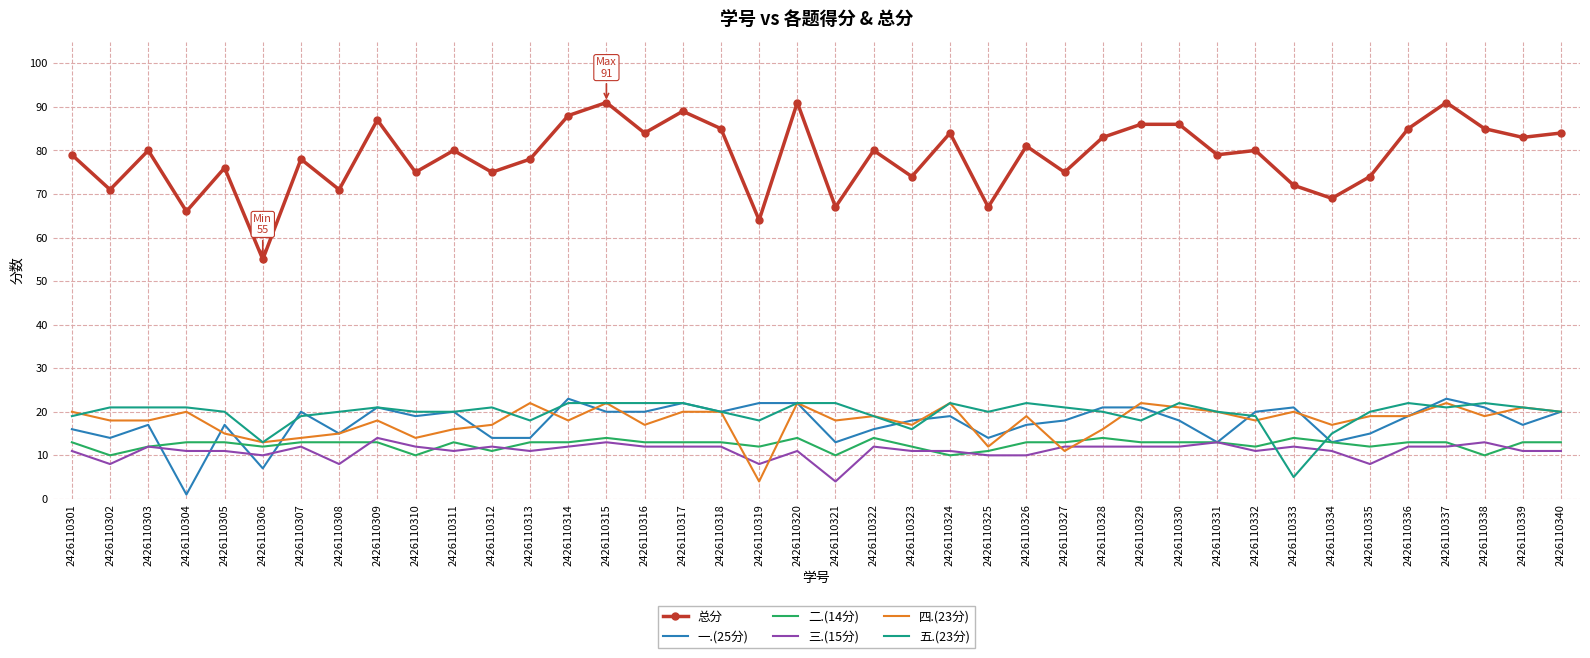

The value of 三.(15分) at 2426110316 is 12. True or false?

True